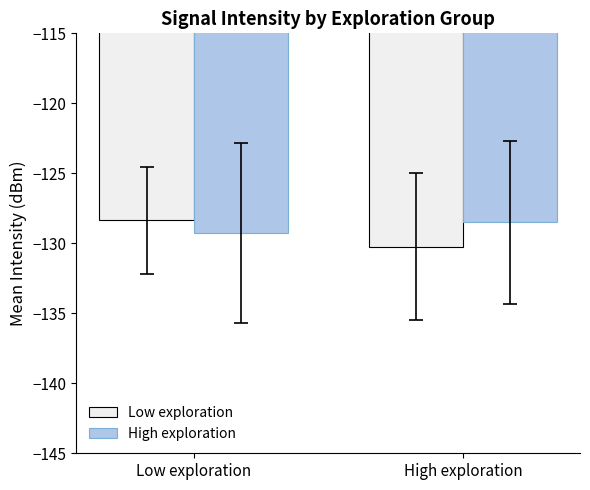

What is the sum of all High exploration values?

-257.7